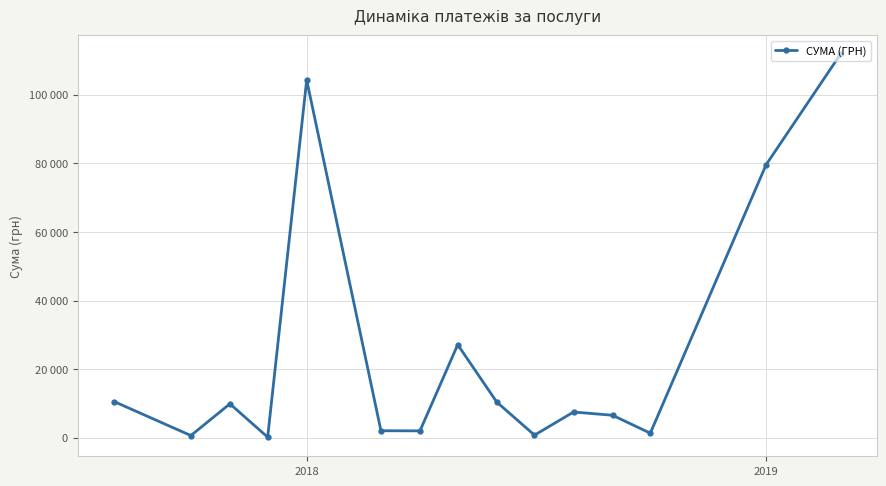

Does the chart have visible grid lines?

Yes